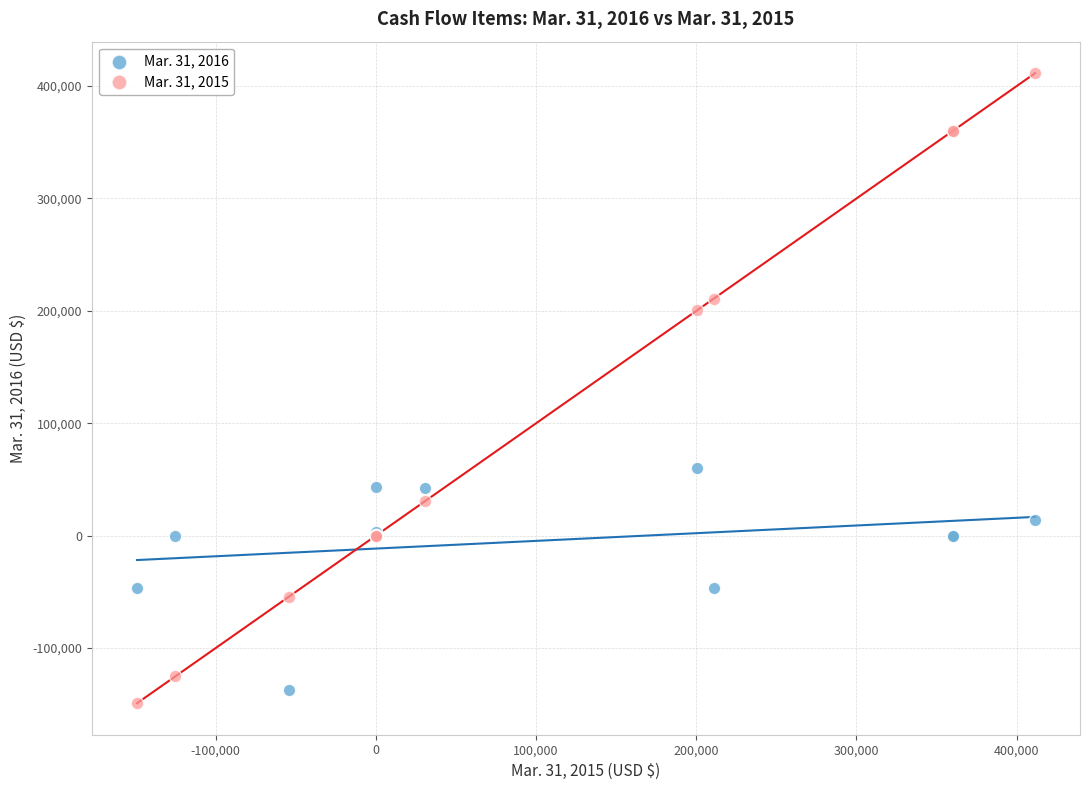

What is the X range (max minus min) for the scatter plot?

560530